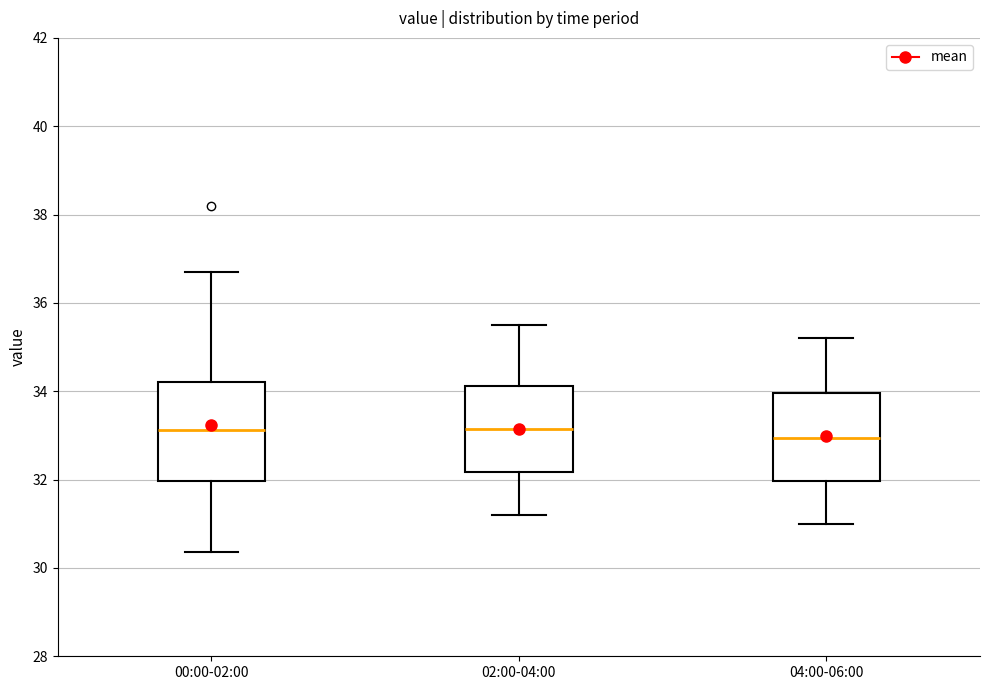

Reading left to right, read every box against the y-axis: the position of its median line, the range the box covers, and the ends of its whiskers. The values are not printed on the chart, so give them approximately, as read against the axis.

00:00-02:00: median 33.2, box 32.0 to 34.2, whiskers 30.4 to 36.8
02:00-04:00: median 33.2, box 32.2 to 34.2, whiskers 31.2 to 35.6
04:00-06:00: median 33.0, box 32.0 to 34.0, whiskers 31.0 to 35.2